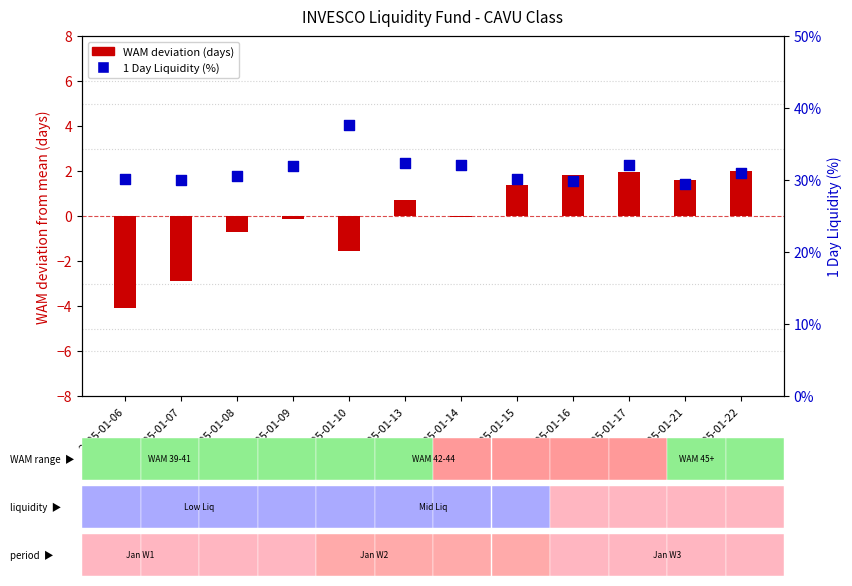

Which series reaches the maximum Y coordinate?

1 Day Liquidity (%)